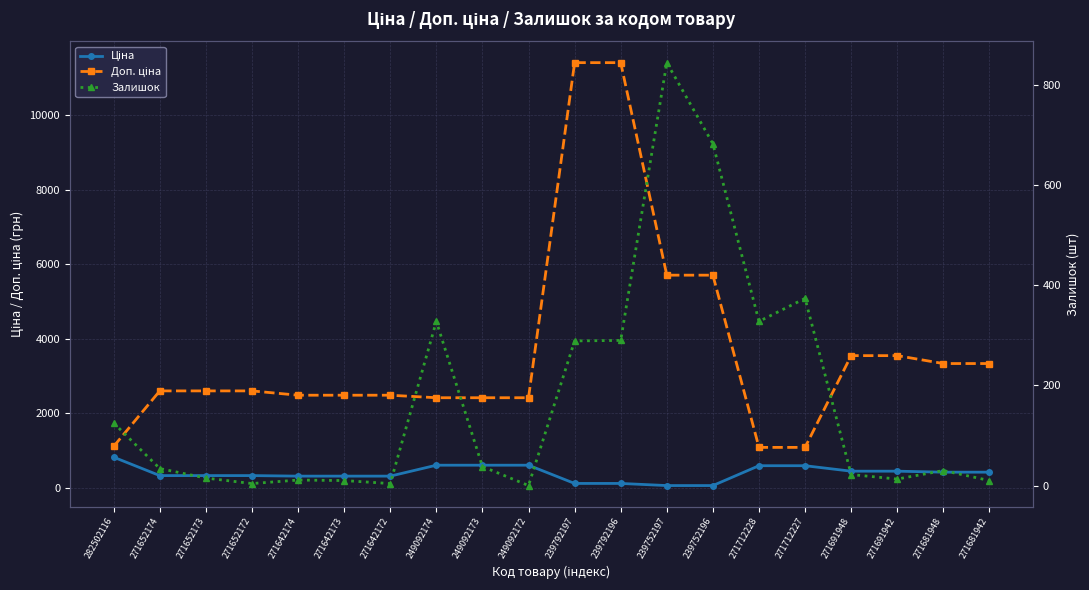

How many values in the Доп. ціна series are below 2598?

9